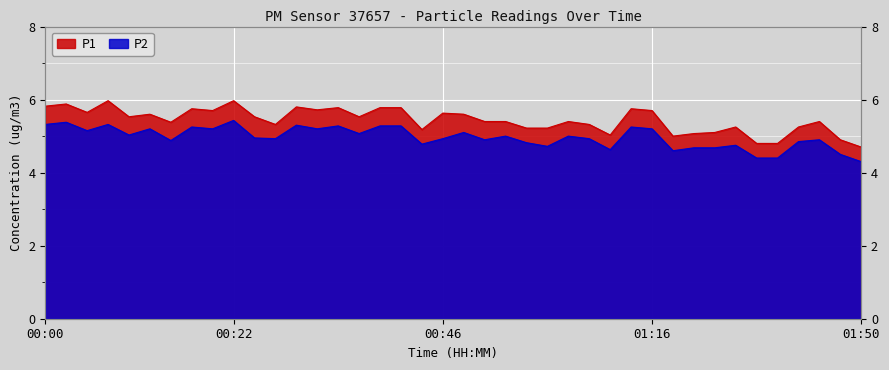

What is the highest value of the P2 series?

5.4